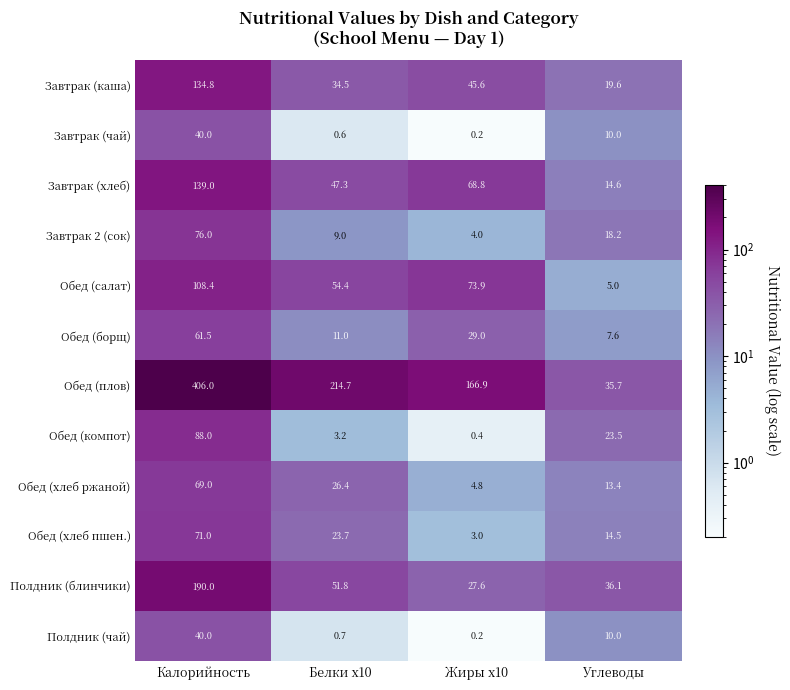

What is the total value across all series at Калорийность?

1423.7